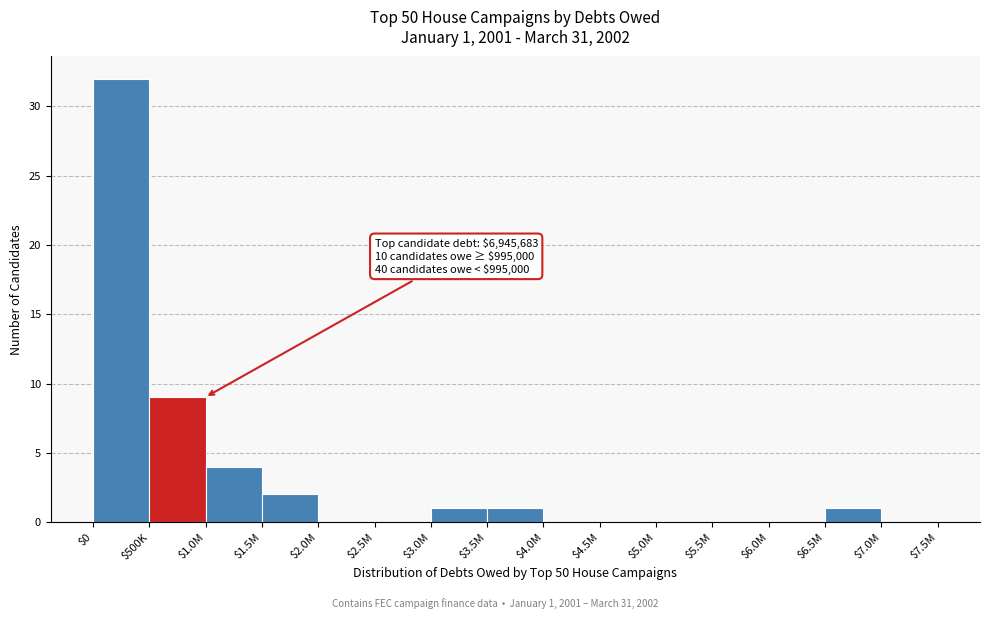

True or false: the data shows 1 at $3.0M.

True